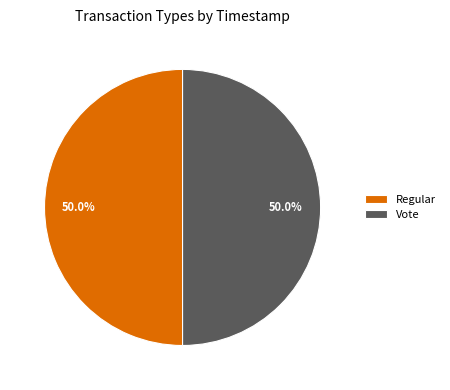

Is it true that Vote is 50% of the pie?

True